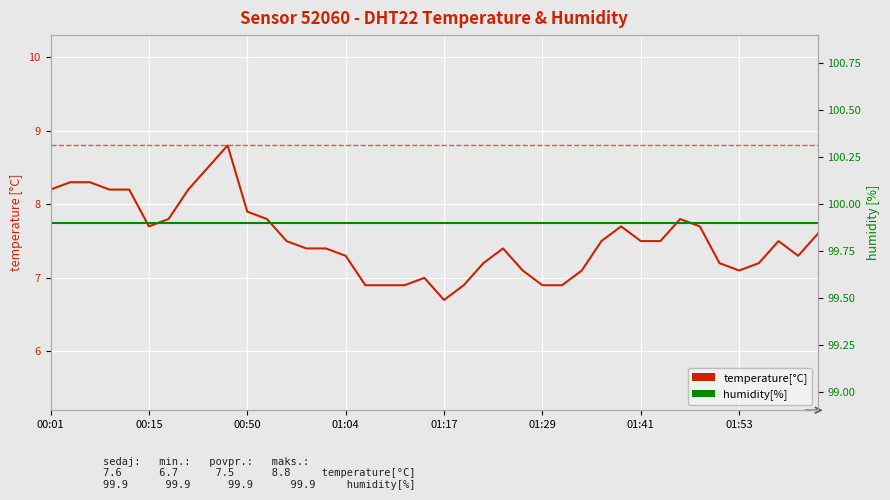

Which category has the highest value across all series?

00:01